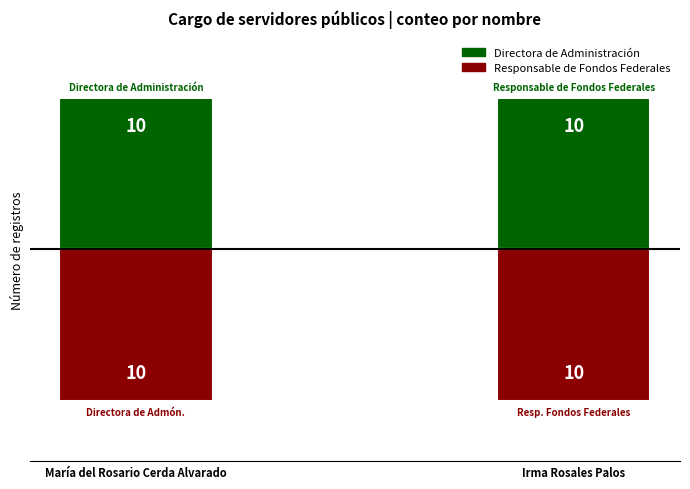

At which label is Directora de Administración closest to 10?

María del Rosario Cerda Alvarado